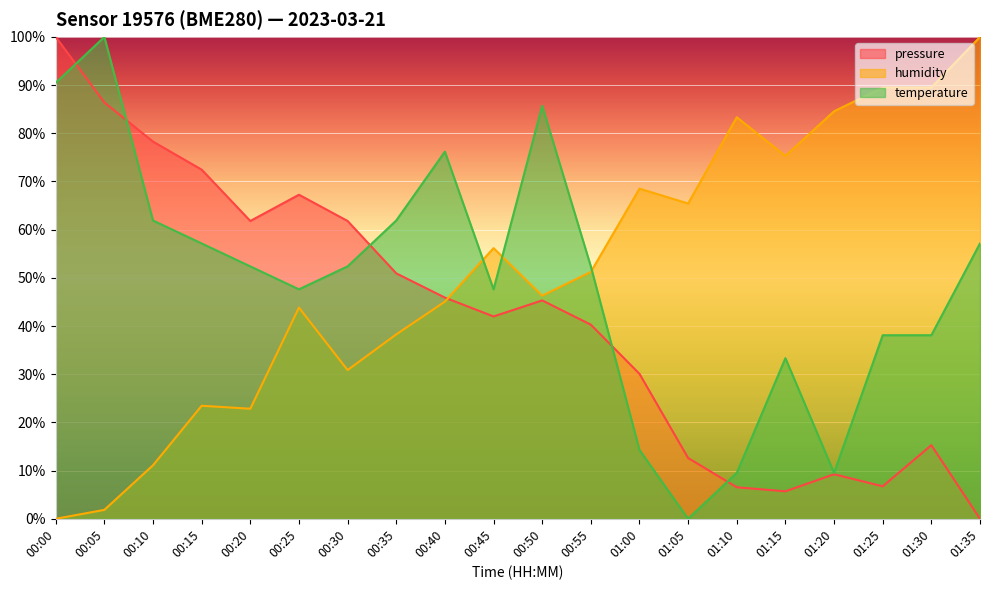

What is the highest value of the temperature series?

100.0